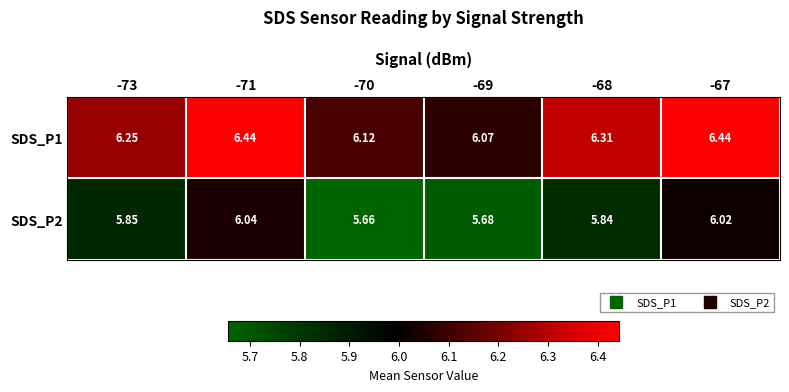

Is the value of SDS_P1 at -71 greater than the value of SDS_P2 at -71?

Yes